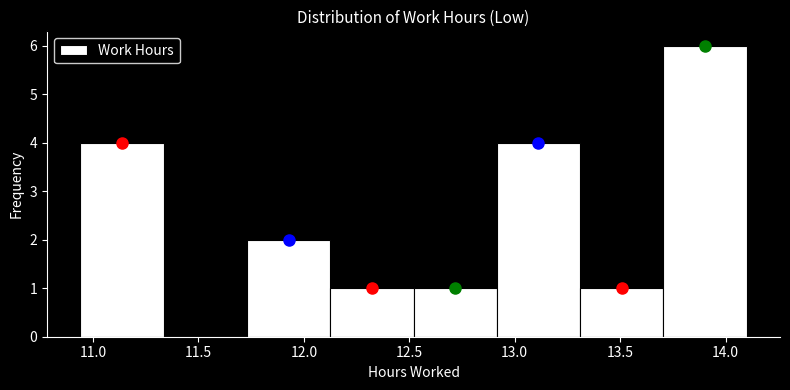

Over which range of the x-axis is the bar tallest?

13.705 to 14.100